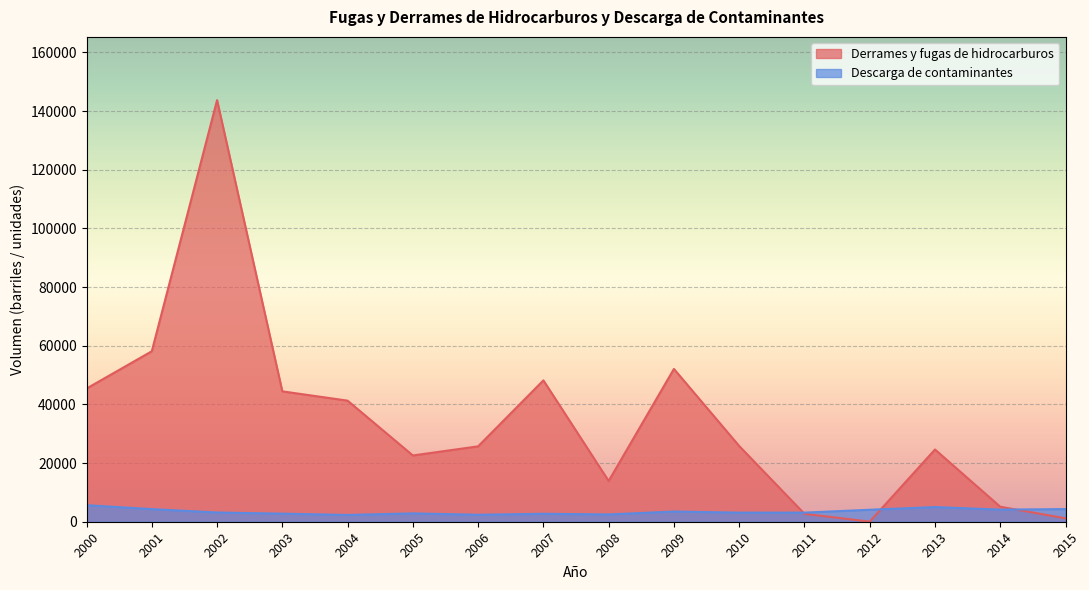

How many data points in Derrames y fugas de hidrocarburos are less than 25824?

8